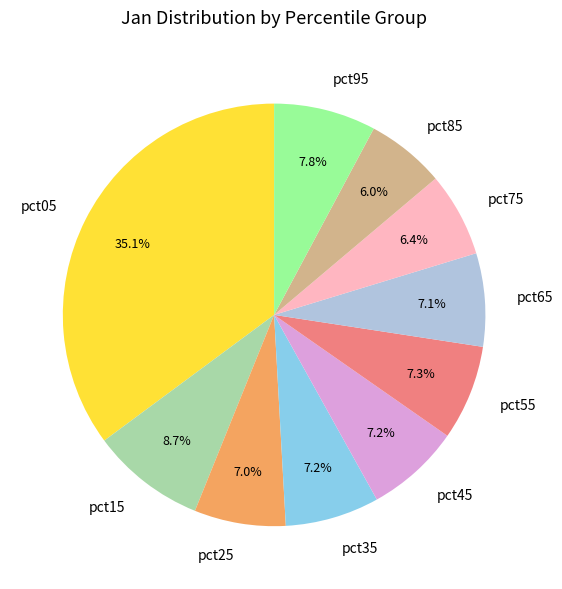

Is there any slice that represents more than half of the pie?

No